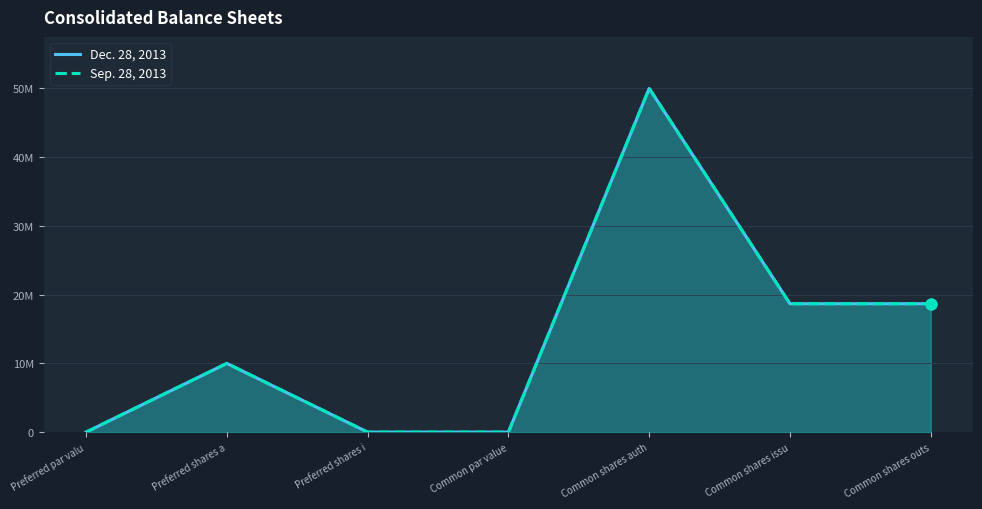

What are all the series names shown in the legend?

Dec. 28, 2013, Sep. 28, 2013